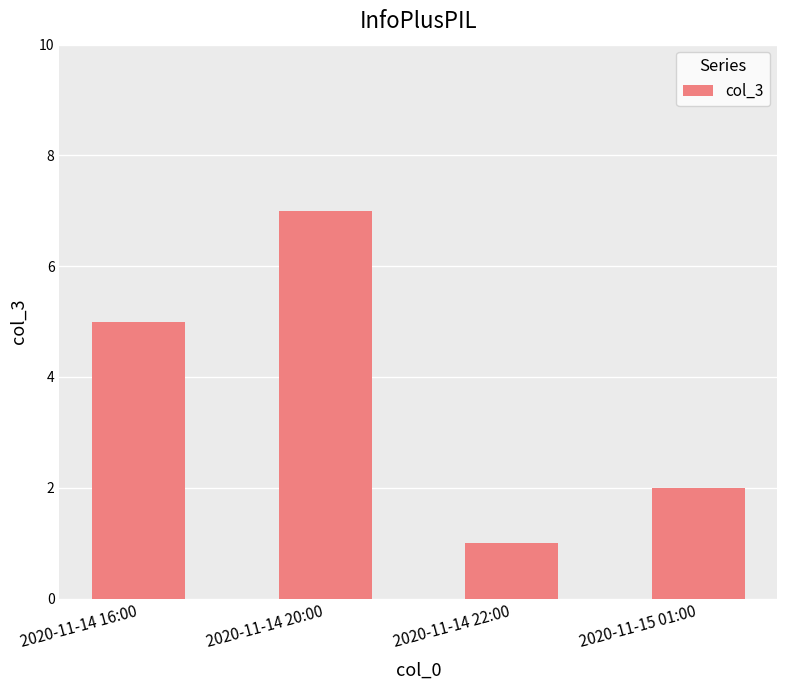

At which label is the value closest to 4?

2020-11-14 16:00